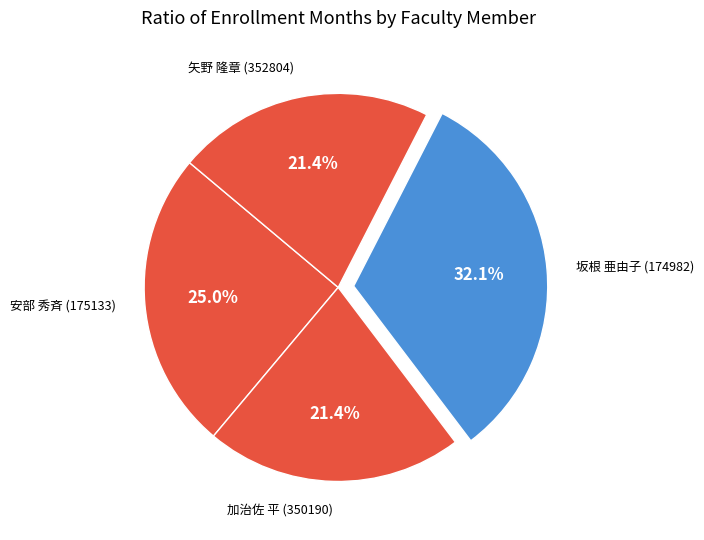

The 坂根 亜由子 (174982) slice represents 46% of the pie. True or false?

False